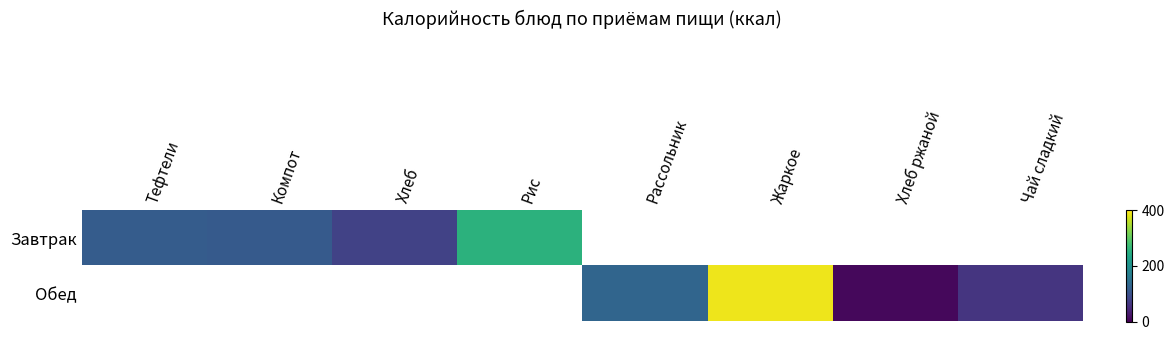

What is the approximate value of Завтрак at Хлеб?

79.0